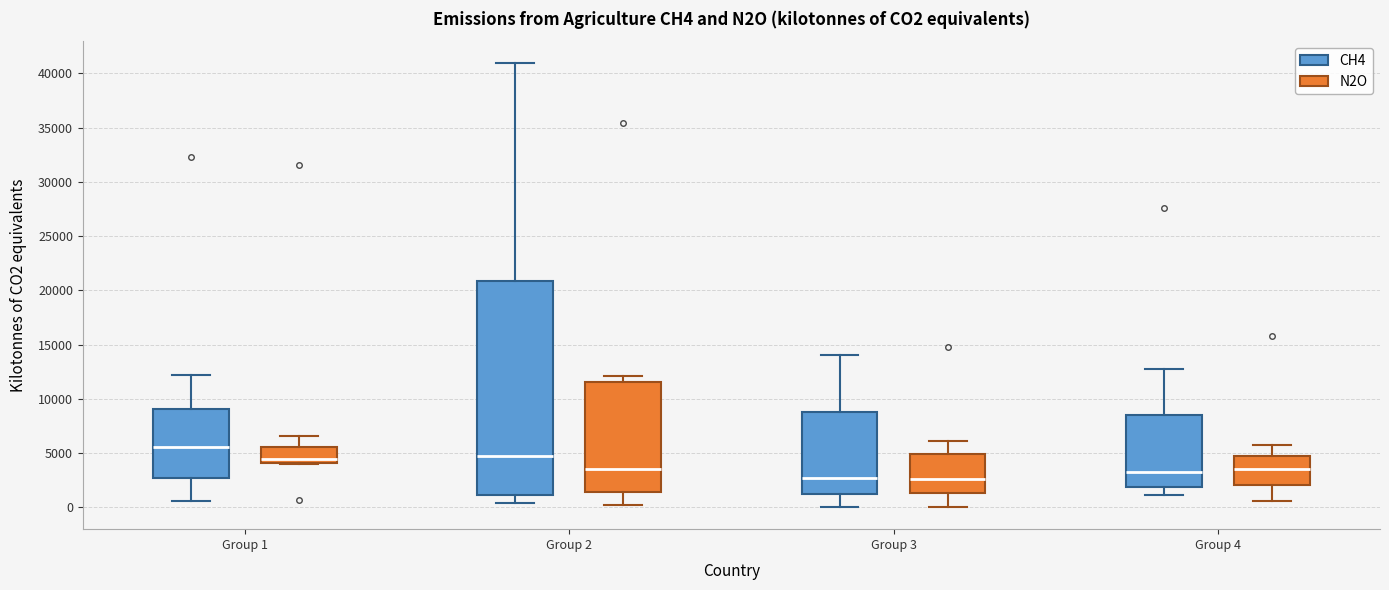

Where does the upper whisker of the box for Group 4 (CH4) end on the y-axis? The values are not printed on the chart, so give them approximately, as read against the axis.

13000